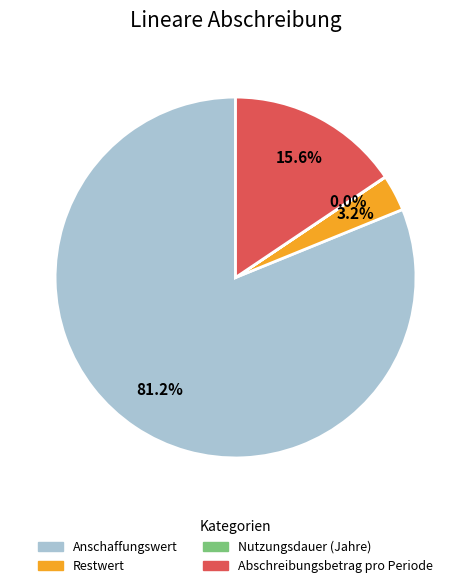

The Abschreibungsbetrag pro Periode slice represents 30% of the pie. True or false?

False